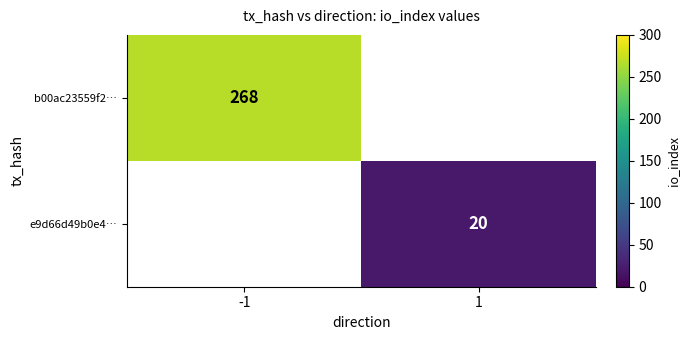

Which category has the lowest value across all series?

1